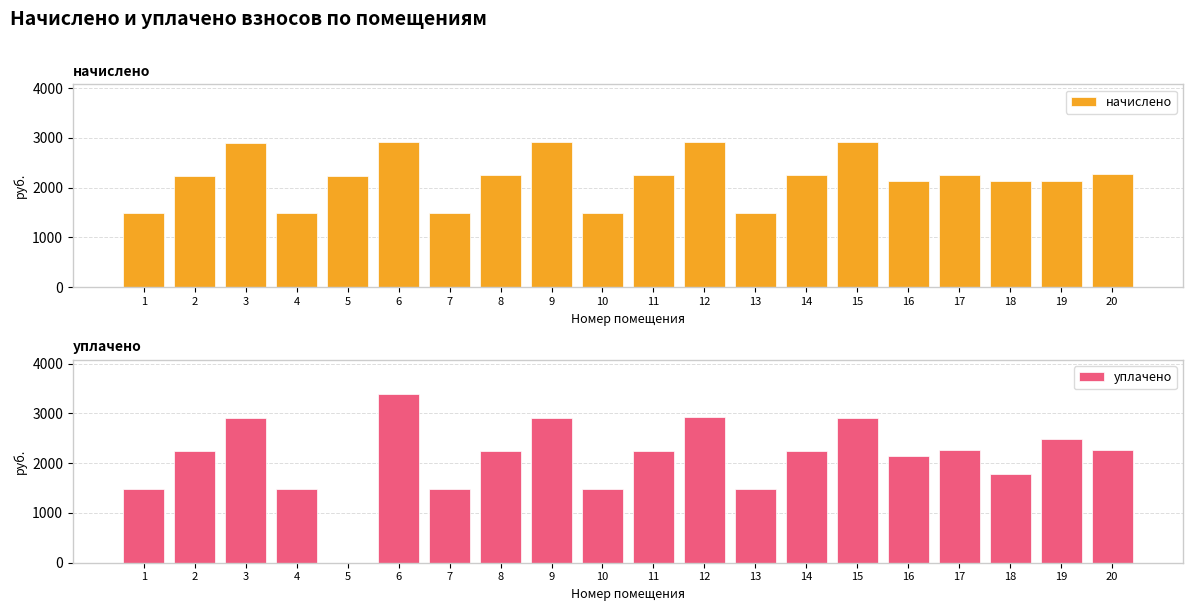

Read the уплачено value at 7.

1490.4